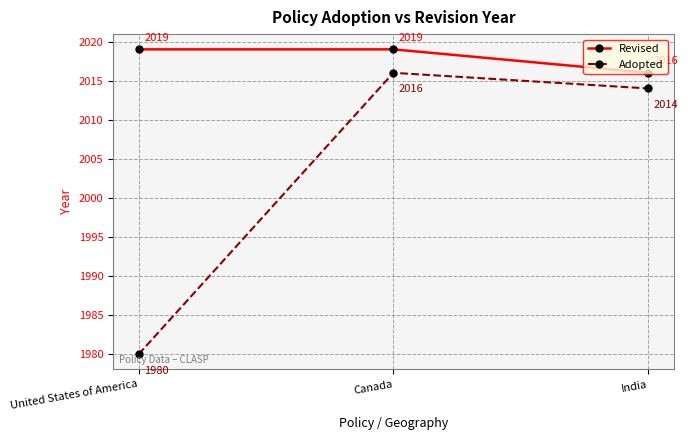

At which category is the sum across all series the highest?

Canada